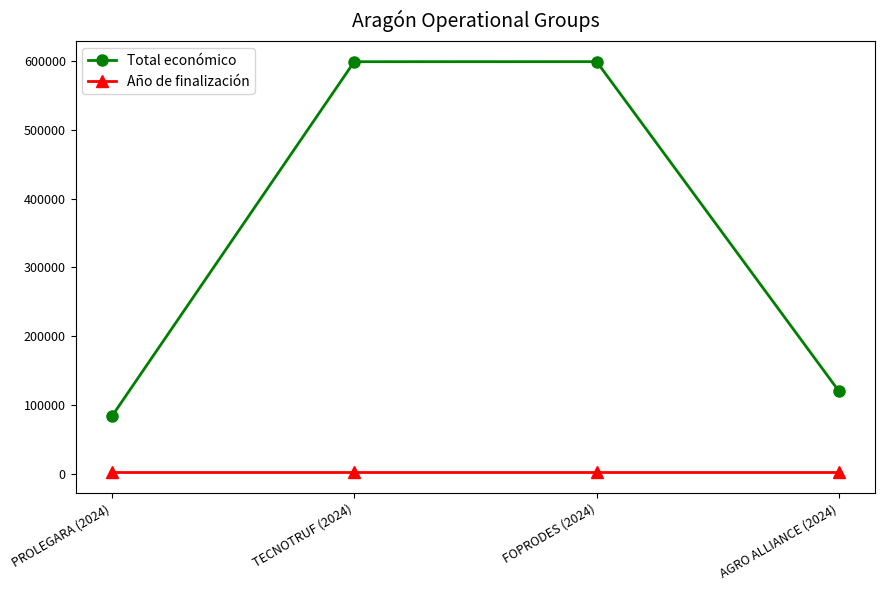

True or false: Total económico and Año de finalización cross at least once.

False